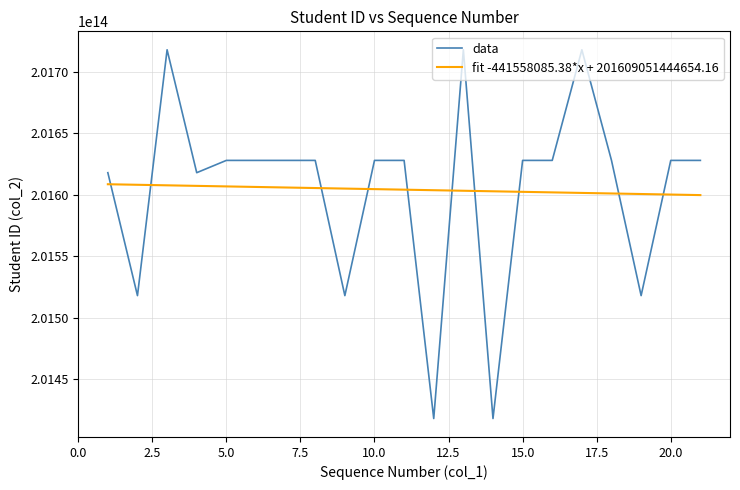

Which series has the widest spread of values?

data